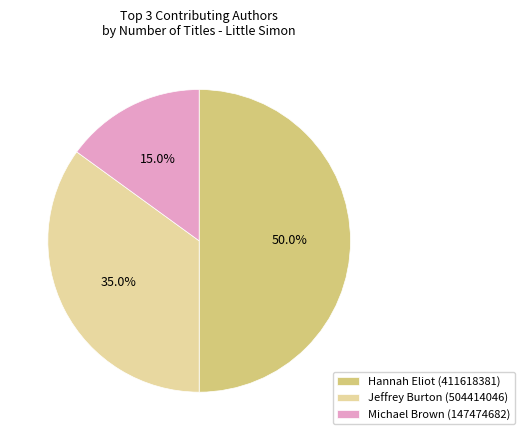

How many segments does this pie chart have?

3